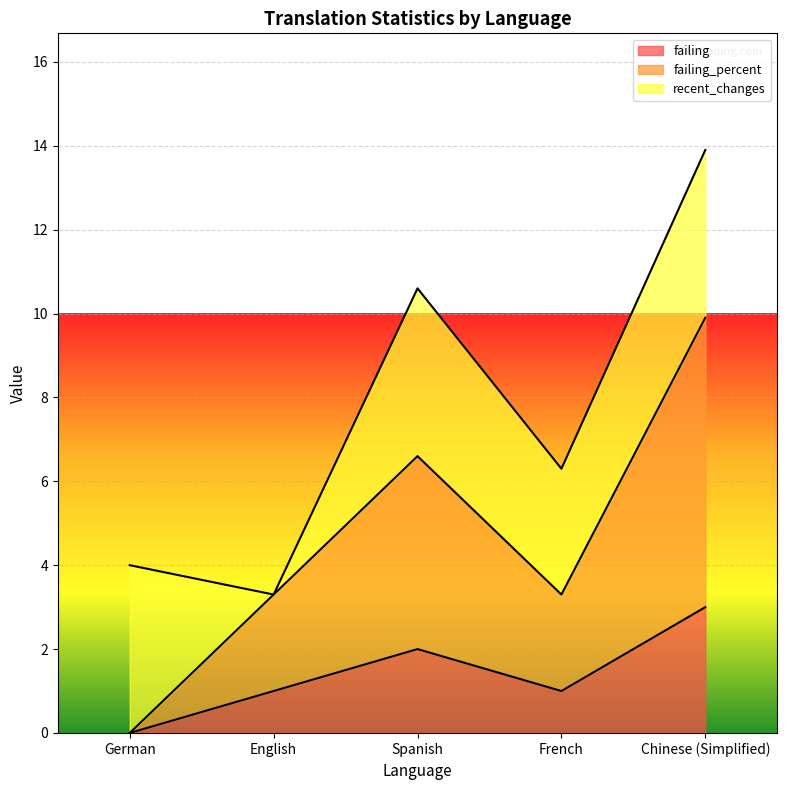

What is the label of the 2nd point from the right?

French